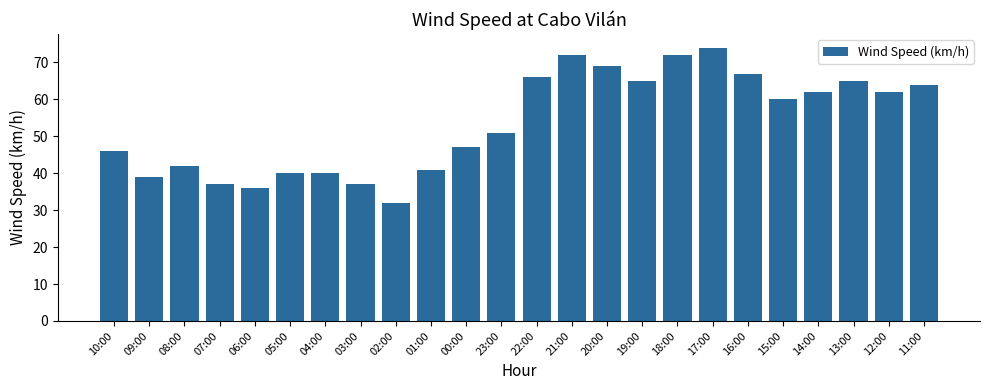

Reading right to left, what are all the values shown in this chart?

11:00=64	12:00=62	13:00=65	14:00=62	15:00=60	16:00=67	17:00=74	18:00=72	19:00=65	20:00=69	21:00=72	22:00=66	23:00=51	00:00=47	01:00=41	02:00=32	03:00=37	04:00=40	05:00=40	06:00=36	07:00=37	08:00=42	09:00=39	10:00=46